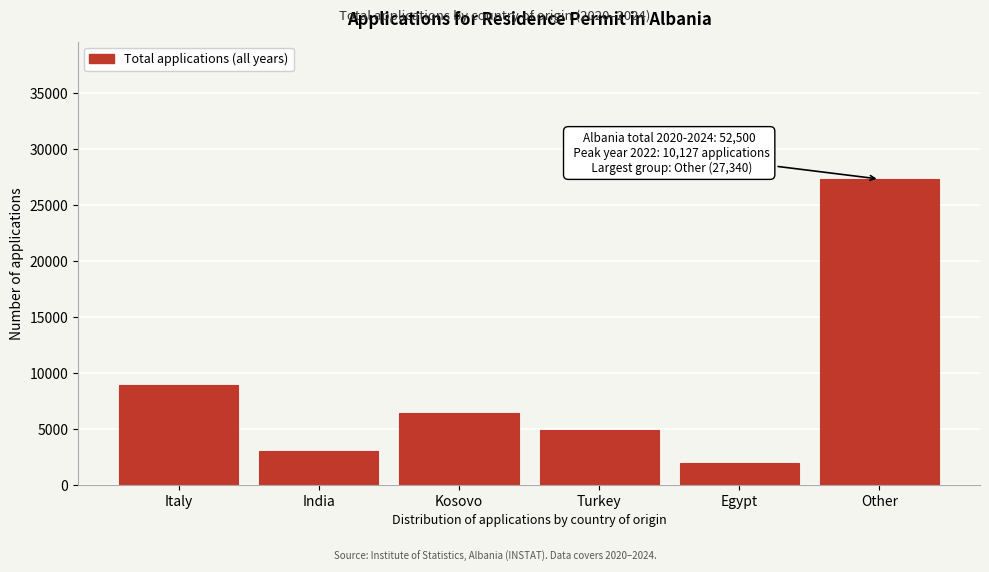

Reading left to right, transcribe all the data shown in this chart.

8939	3039	6393	4855	1934	27340